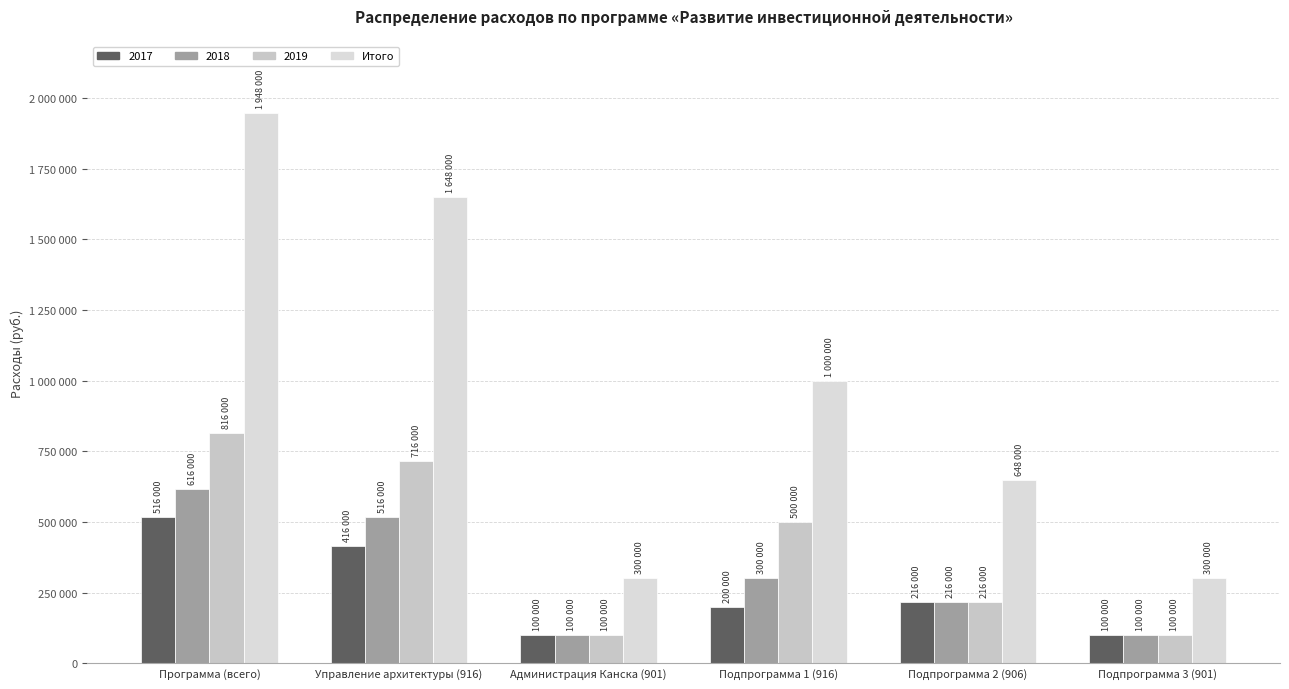

Does the chart contain any negative values?

No